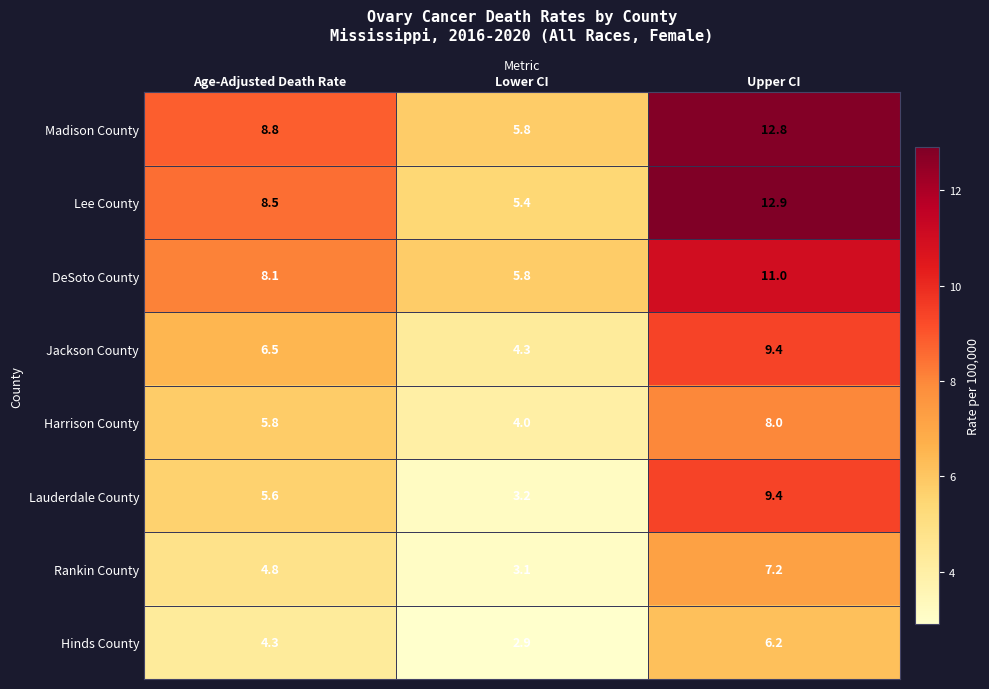

Where is DeSoto County nearest to the value 8?

Age-Adjusted Death Rate